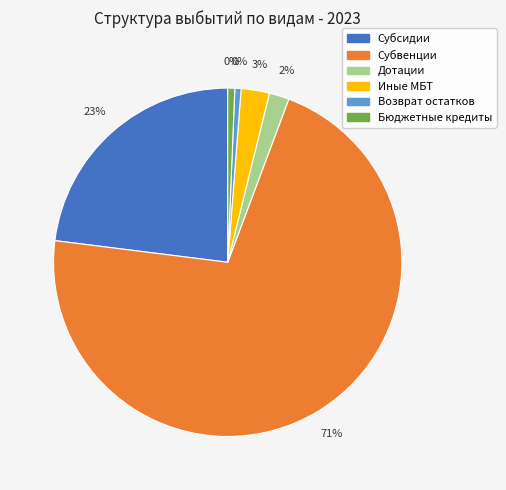

The возврат неиспользованных остатков slice represents 1% of the pie. True or false?

True